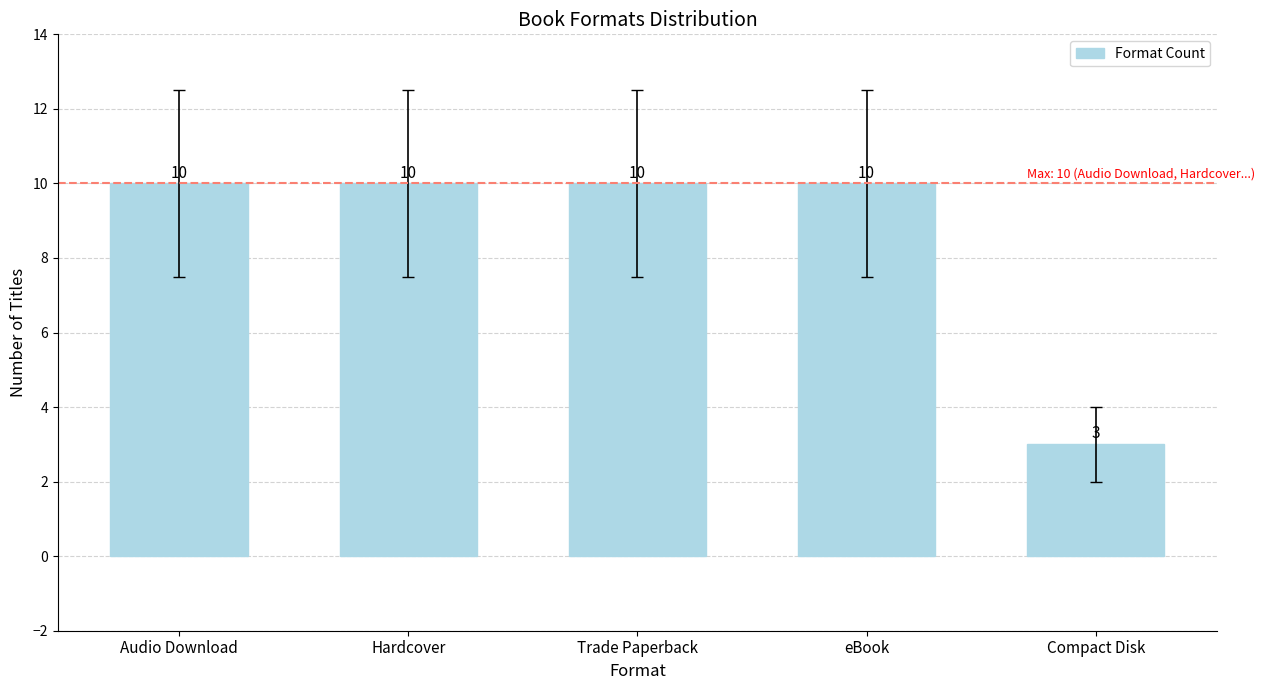

How many bars are there in total?

5